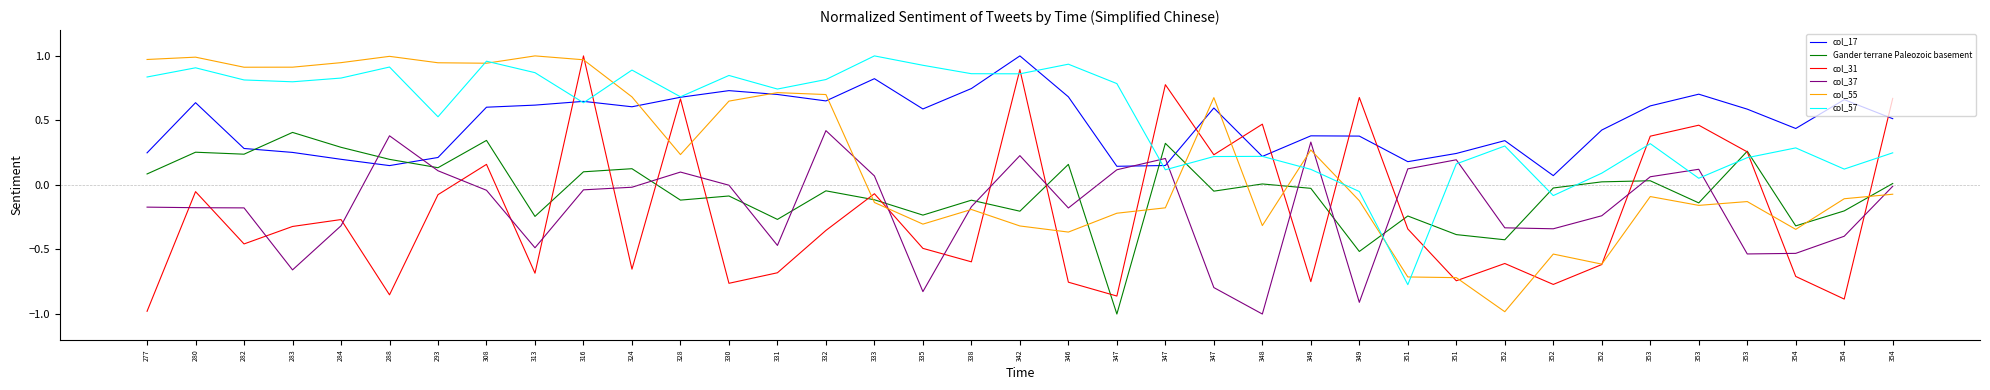

Reading left to right, what are all the values shown in this chart?

col_17: 277=0.2	280=0.6	282=0.3	283=0.3	284=0.2	288=0.2	293=0.2	308=0.6	313=0.6	316=0.6	324=0.6	328=0.7	330=0.7	331=0.7	332=0.7	333=0.8	335=0.6	338=0.7	342=1.0	346=0.7	347=0.1	347=0.2	347=0.6	348=0.2	349=0.4	349=0.4	351=0.2	351=0.2	352=0.3	352=0.1	352=0.4	353=0.6	353=0.7	353=0.6	354=0.4	354=0.7	354=0.5
Gander terrane Paleozoic basement: 277=0.1	280=0.3	282=0.2	283=0.4	284=0.3	288=0.2	293=0.1	308=0.3	313=-0.2	316=0.1	324=0.1	328=-0.1	330=-0.1	331=-0.3	332=-0.0	333=-0.1	335=-0.2	338=-0.1	342=-0.2	346=0.2	347=-1.0	347=0.3	347=-0.0	348=0.0	349=-0.0	349=-0.5	351=-0.2	351=-0.4	352=-0.4	352=-0.0	352=0.0	353=0.0	353=-0.1	353=0.3	354=-0.3	354=-0.2	354=0.0
col_31: 277=-1.0	280=-0.1	282=-0.5	283=-0.3	284=-0.3	288=-0.9	293=-0.1	308=0.2	313=-0.7	316=1.0	324=-0.7	328=0.7	330=-0.8	331=-0.7	332=-0.4	333=-0.1	335=-0.5	338=-0.6	342=0.9	346=-0.8	347=-0.9	347=0.8	347=0.2	348=0.5	349=-0.7	349=0.7	351=-0.3	351=-0.7	352=-0.6	352=-0.8	352=-0.6	353=0.4	353=0.5	353=0.3	354=-0.7	354=-0.9	354=0.7
col_37: 277=-0.2	280=-0.2	282=-0.2	283=-0.7	284=-0.3	288=0.4	293=0.1	308=-0.0	313=-0.5	316=-0.0	324=-0.0	328=0.1	330=-0.0	331=-0.5	332=0.4	333=0.1	335=-0.8	338=-0.2	342=0.2	346=-0.2	347=0.1	347=0.2	347=-0.8	348=-1.0	349=0.3	349=-0.9	351=0.1	351=0.2	352=-0.3	352=-0.3	352=-0.2	353=0.1	353=0.1	353=-0.5	354=-0.5	354=-0.4	354=-0.0
col_55: 277=1.0	280=1.0	282=0.9	283=0.9	284=0.9	288=1.0	293=0.9	308=0.9	313=1.0	316=1.0	324=0.7	328=0.2	330=0.6	331=0.7	332=0.7	333=-0.1	335=-0.3	338=-0.2	342=-0.3	346=-0.4	347=-0.2	347=-0.2	347=0.7	348=-0.3	349=0.3	349=-0.1	351=-0.7	351=-0.7	352=-1.0	352=-0.5	352=-0.6	353=-0.1	353=-0.2	353=-0.1	354=-0.3	354=-0.1	354=-0.1
col_57: 277=0.8	280=0.9	282=0.8	283=0.8	284=0.8	288=0.9	293=0.5	308=1.0	313=0.9	316=0.6	324=0.9	328=0.7	330=0.8	331=0.7	332=0.8	333=1.0	335=0.9	338=0.9	342=0.9	346=0.9	347=0.8	347=0.1	347=0.2	348=0.2	349=0.1	349=-0.1	351=-0.8	351=0.2	352=0.3	352=-0.1	352=0.1	353=0.3	353=0.1	353=0.2	354=0.3	354=0.1	354=0.2